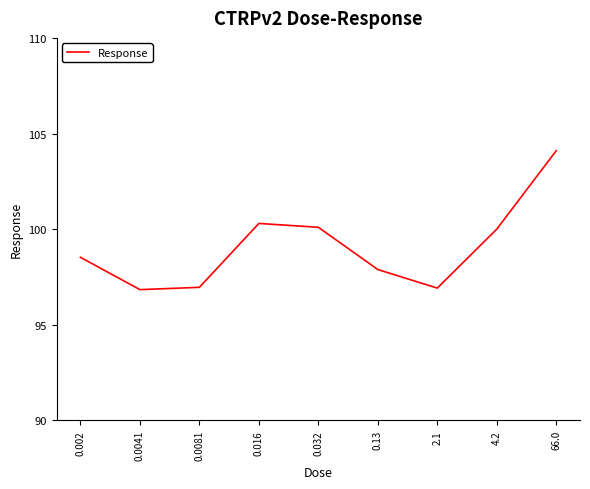

Approximately how many times larger is the value at 66.0 compared to 0.0081?

1.1